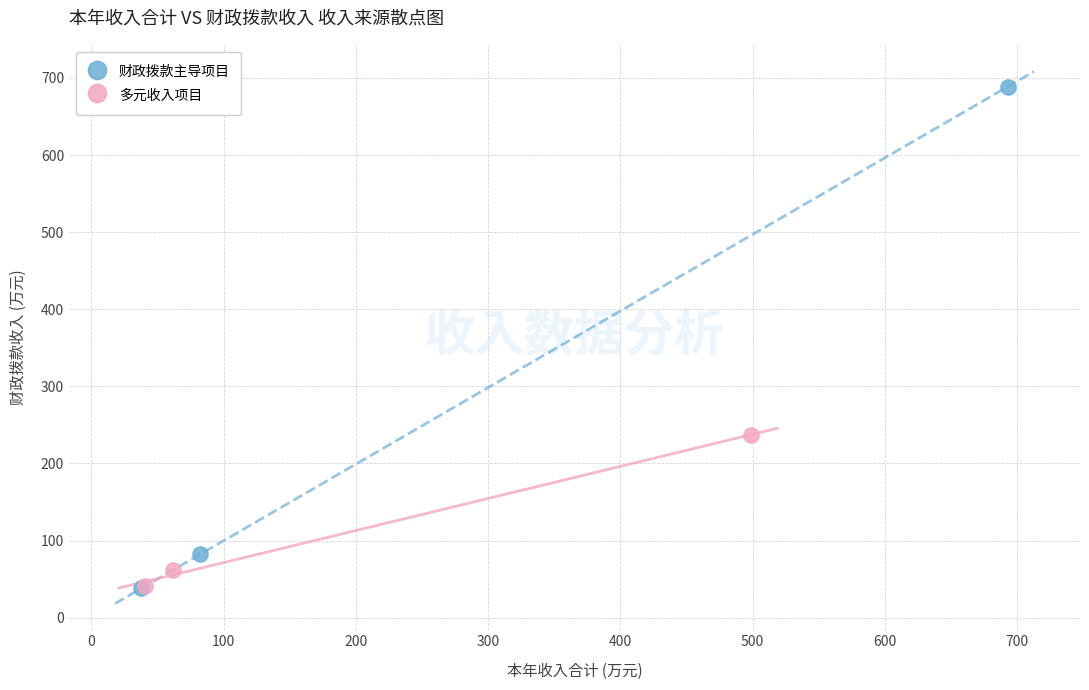

Which series reaches the maximum Y coordinate?

财政拨款主导项目